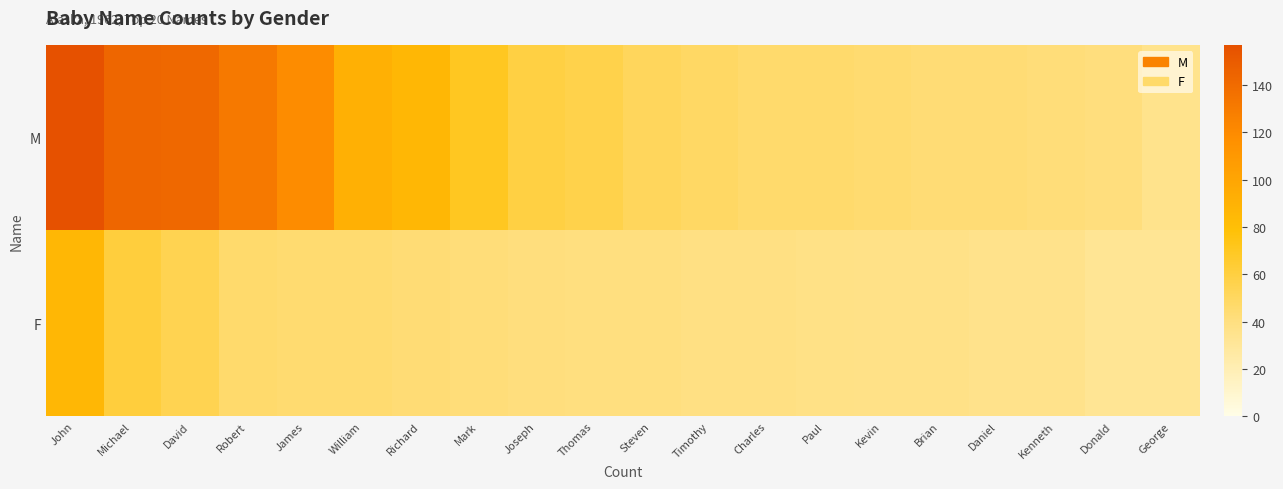

Count the number of categories in the chart.

20